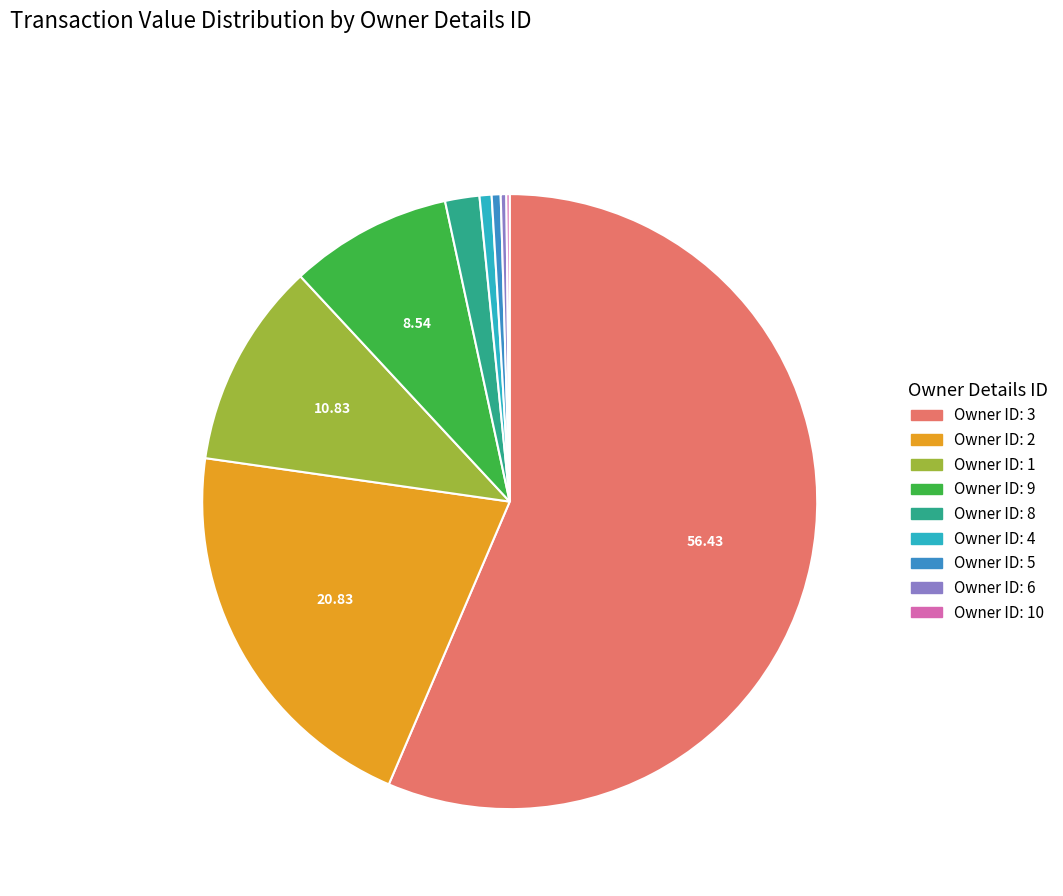

Is the sum of Owner ID: 1 and Owner ID: 2 greater than half?

No